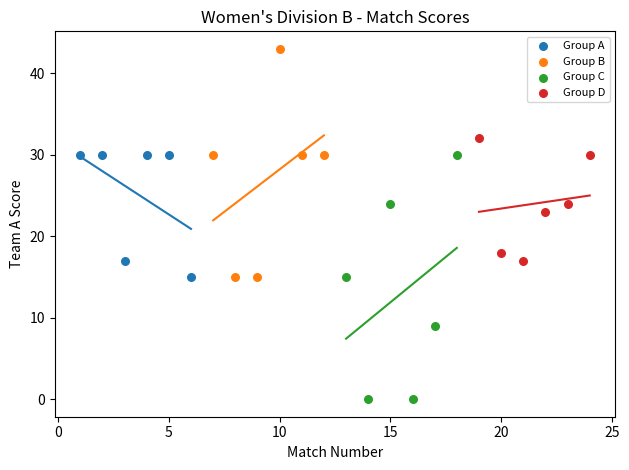

Which series reaches the minimum Y coordinate?

Group C